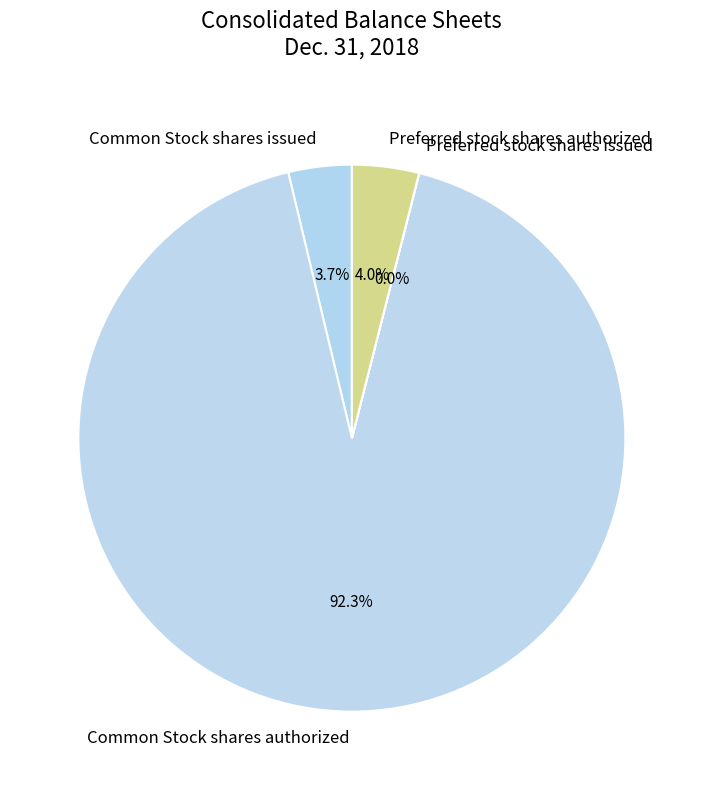

Which category accounts for the majority?

Common Stock shares authorized